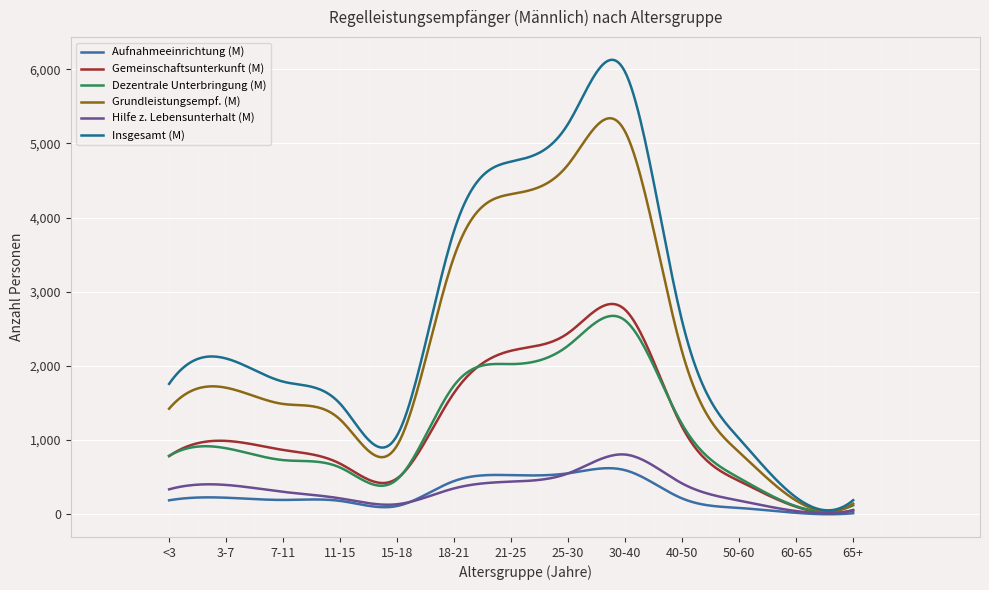

What is the sum of all Gemeinschaftsunterkunft (M) values?

354890.8